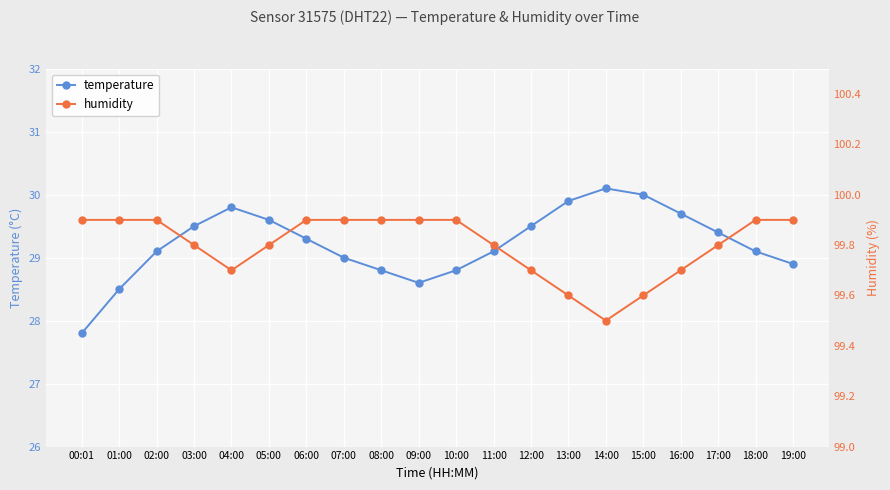

Does the chart display data point markers on the line(s)?

Yes